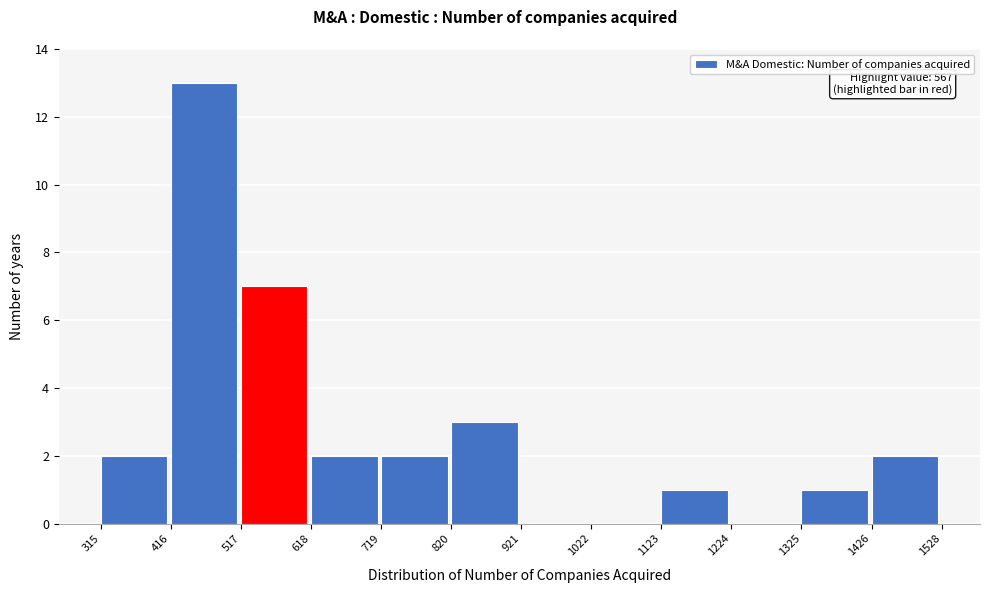

Over which range of the x-axis is the bar tallest?

416 to 517